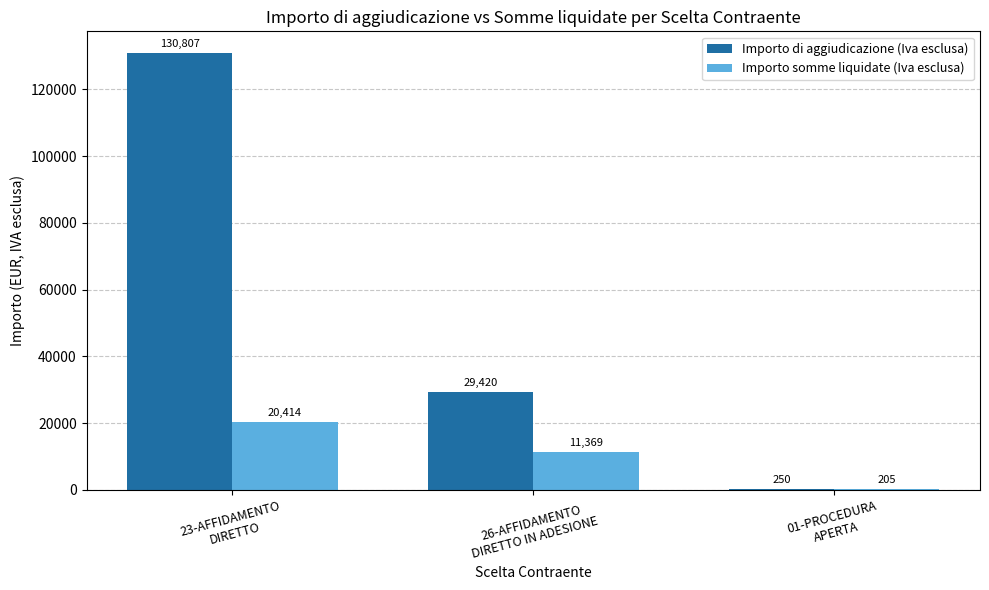

Which series has the largest total across all categories?

Importo di aggiudicazione (Iva esclusa)